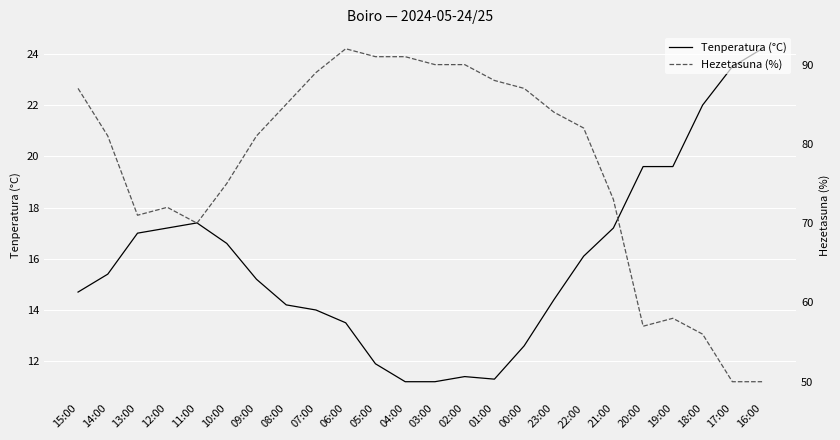

How many lines are shown in the chart?

2